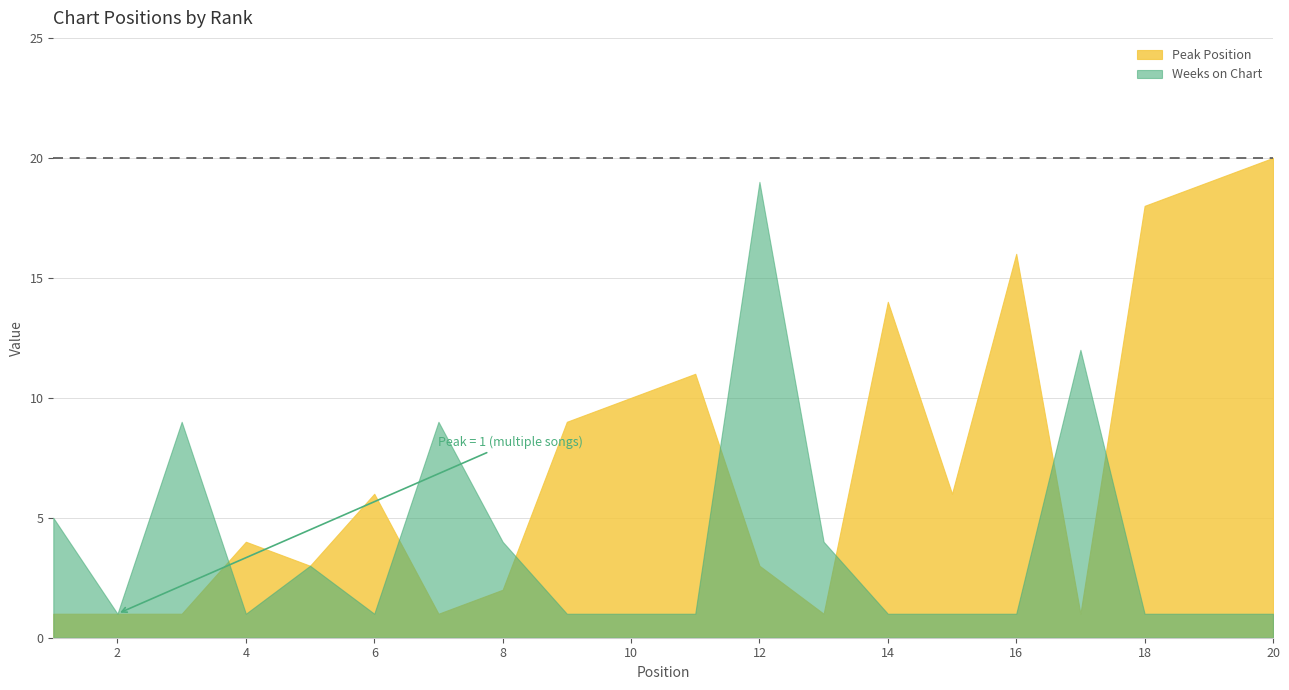

What is the average value of the Weeks on Chart series?

4